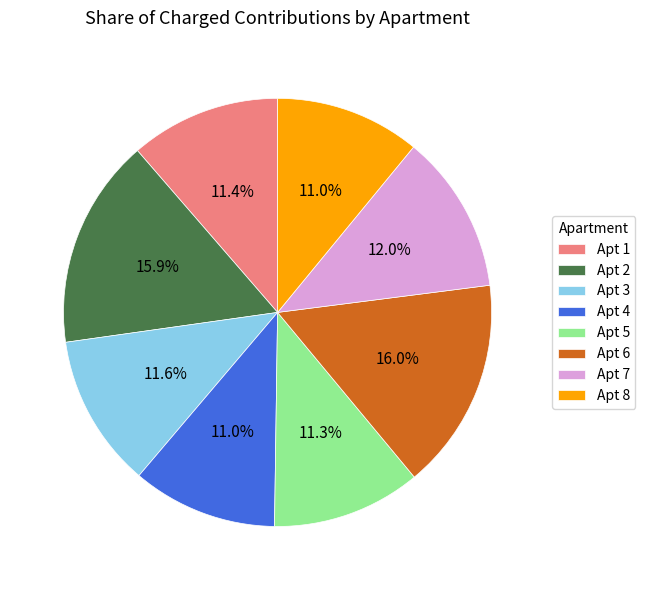

Between Apt 6 and Apt 8, which is larger?

Apt 6